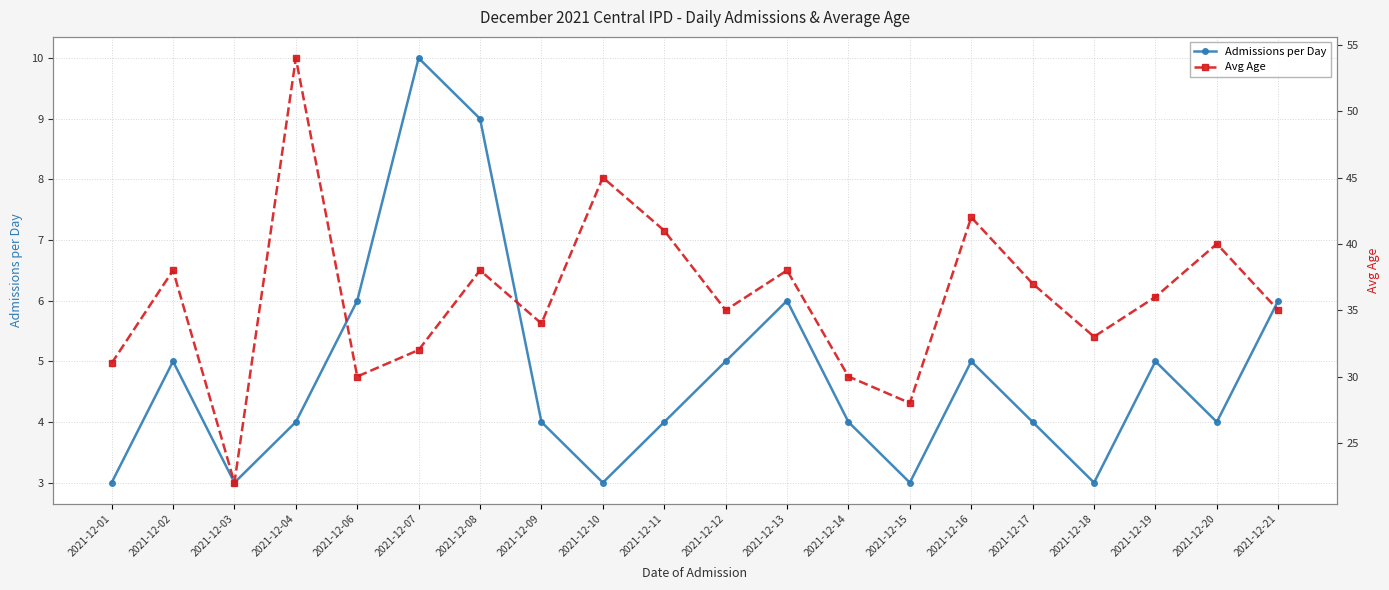

Count the Admissions per Day values in the range 4 to 6.

13